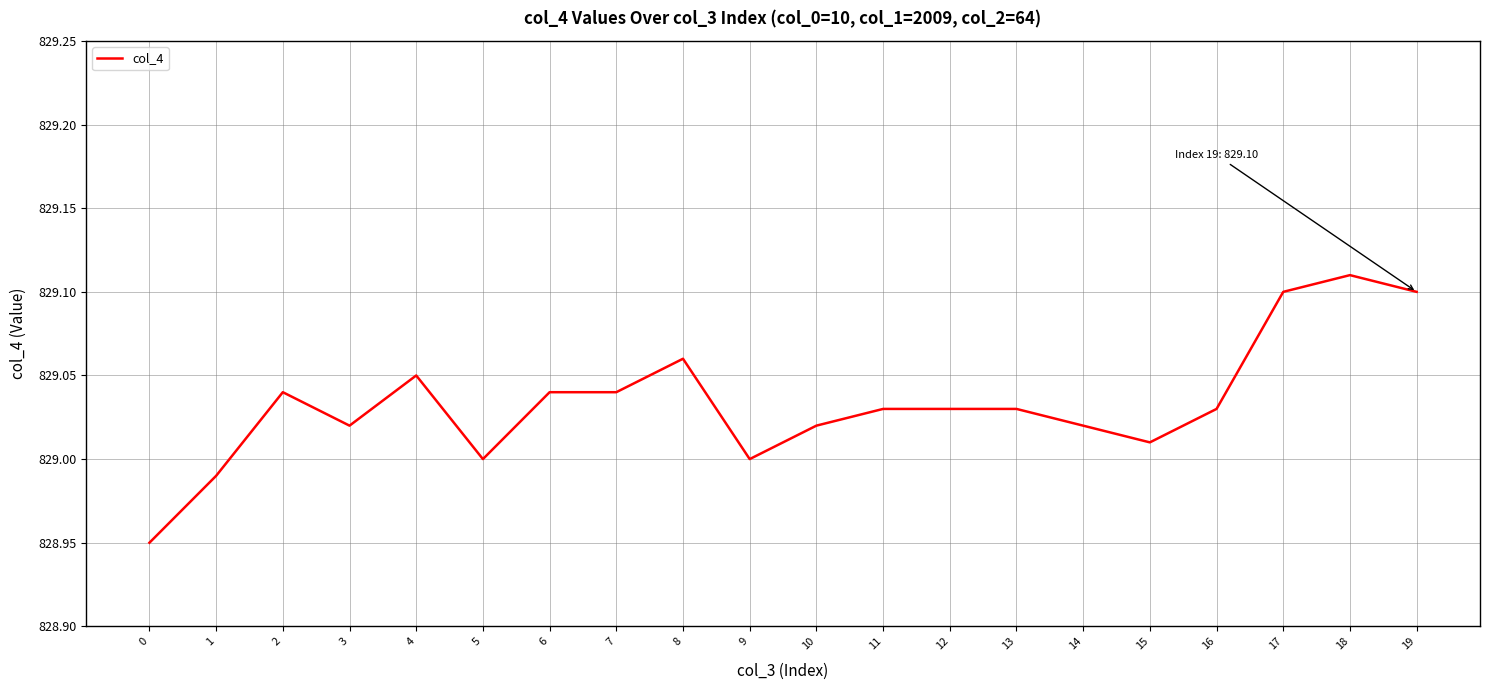

How many lines are shown in the chart?

1